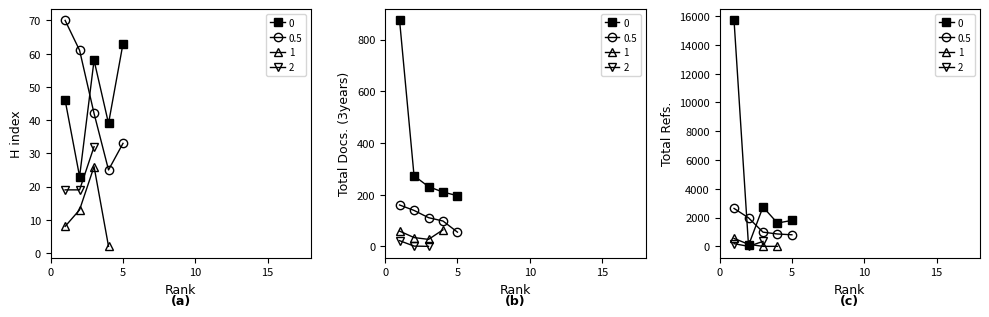

Is it true that Total Refs. equals 1803 at 5?

True